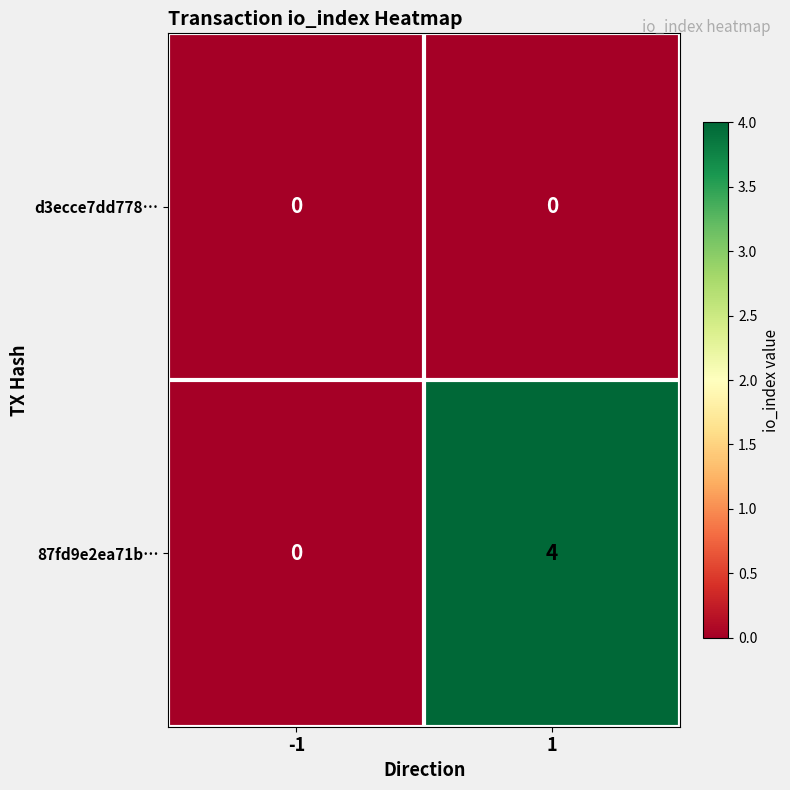

What is the greatest value displayed?

4